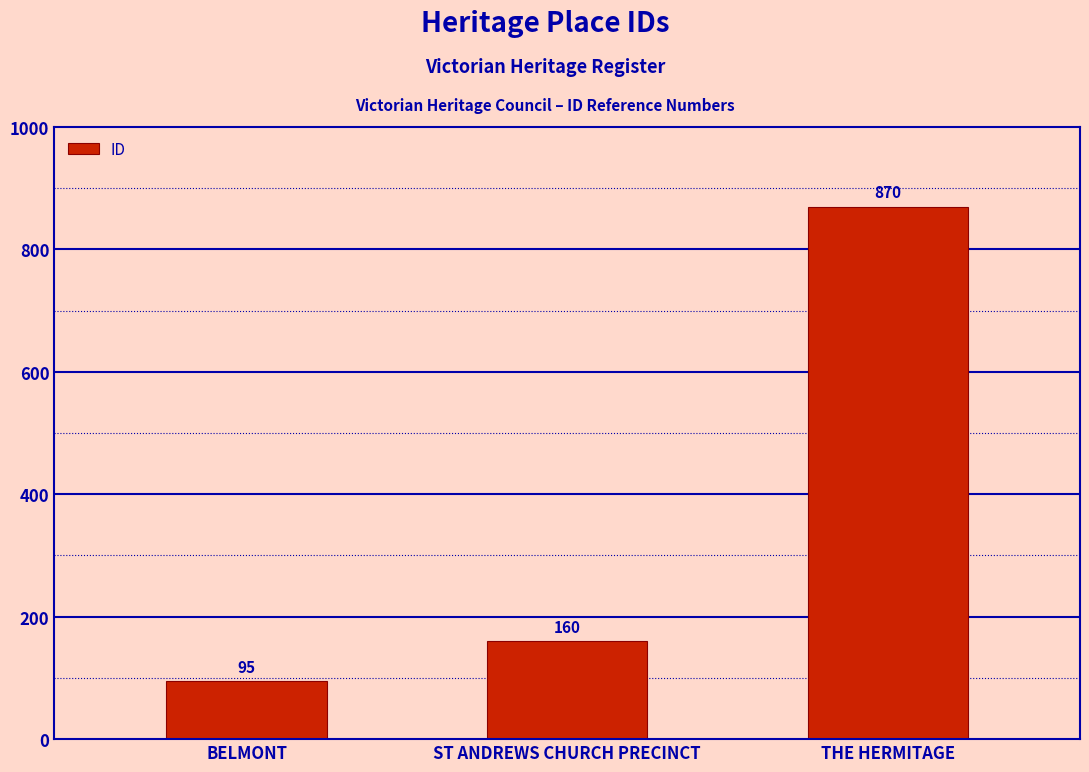

What is the maximum value shown in the chart?

870